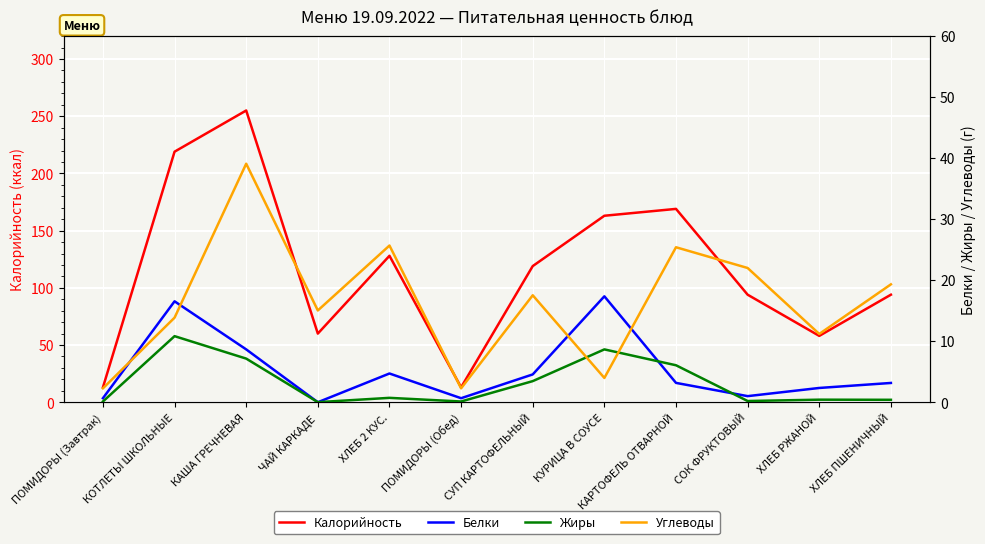

Is the value of Жиры at ХЛЕБ 2 КУС. greater than the value of Углеводы at ХЛЕБ ПШЕНИЧНЫЙ?

No